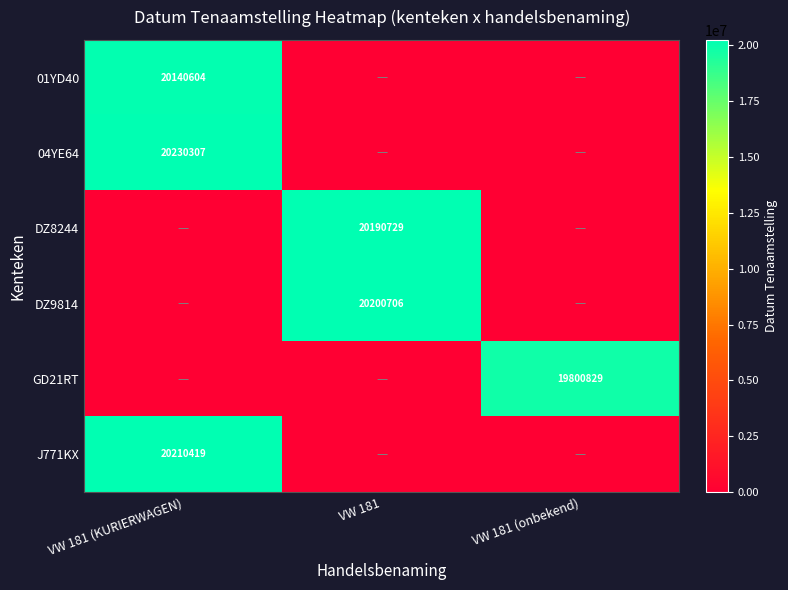

Which category has the highest value across all series?

VW 181 (KURIERWAGEN)